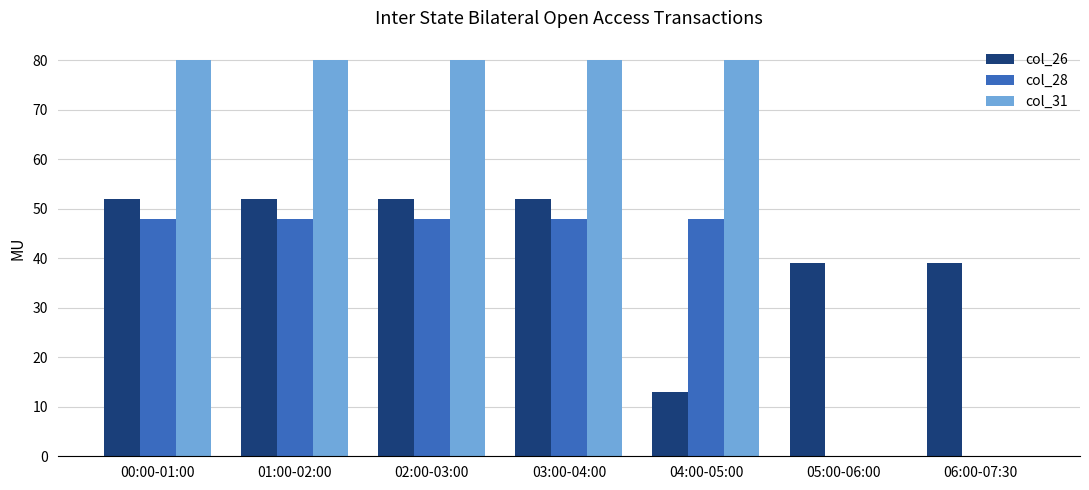

Reading right to left, list all the values displayed in this chart.

col_26: 06:00-07:30=39	05:00-06:00=39	04:00-05:00=13	03:00-04:00=52	02:00-03:00=52	01:00-02:00=52	00:00-01:00=52
col_28: 06:00-07:30=0	05:00-06:00=0	04:00-05:00=48	03:00-04:00=48	02:00-03:00=48	01:00-02:00=48	00:00-01:00=48
col_31: 06:00-07:30=0	05:00-06:00=0	04:00-05:00=80	03:00-04:00=80	02:00-03:00=80	01:00-02:00=80	00:00-01:00=80